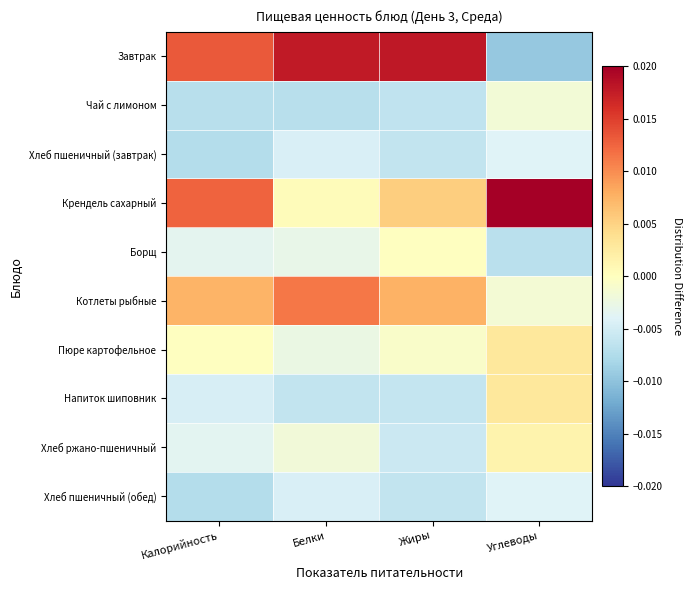

At which category does the chart reach its peak across all series?

Углеводы